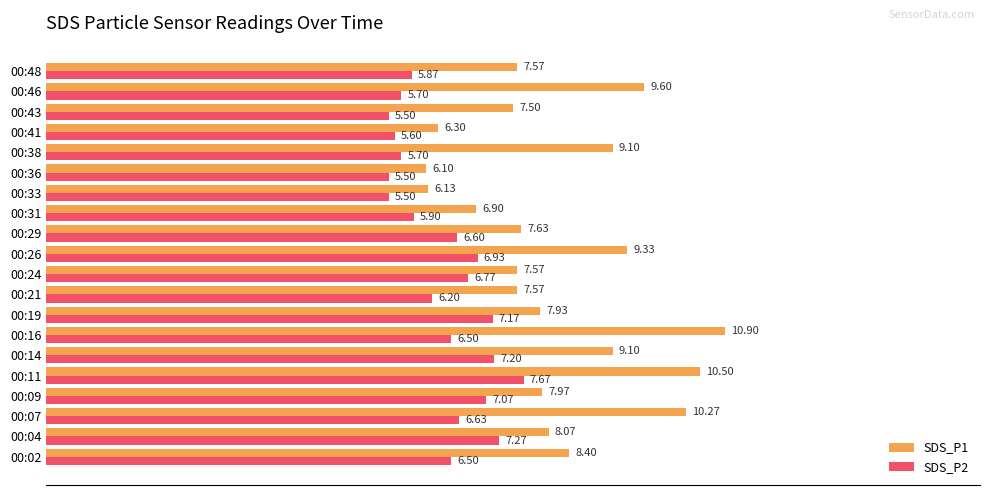

At which label is SDS_P1 closest to 8?

00:09